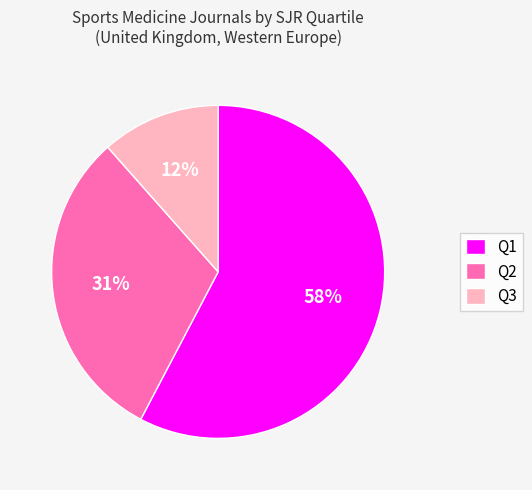

Count the number of slices in the pie.

3